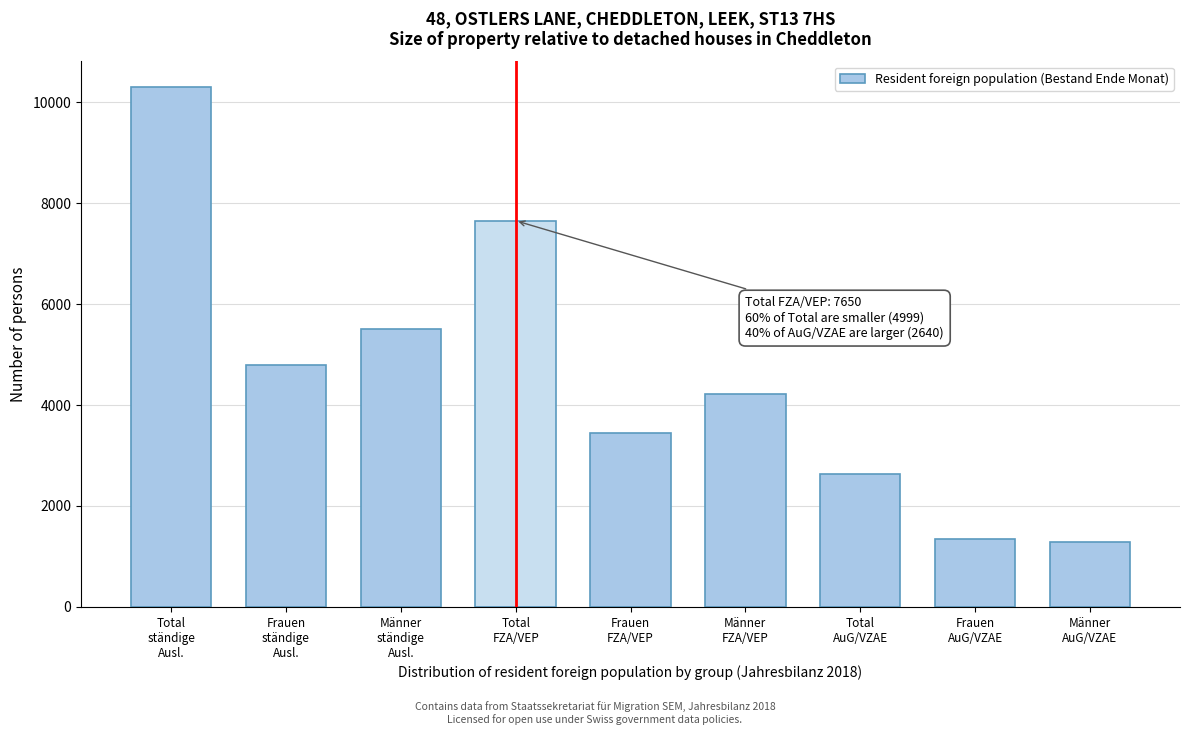

Reading left to right, list all the values displayed in this chart.

10290	4786	5504	7650	3437	4213	2640	1349	1291